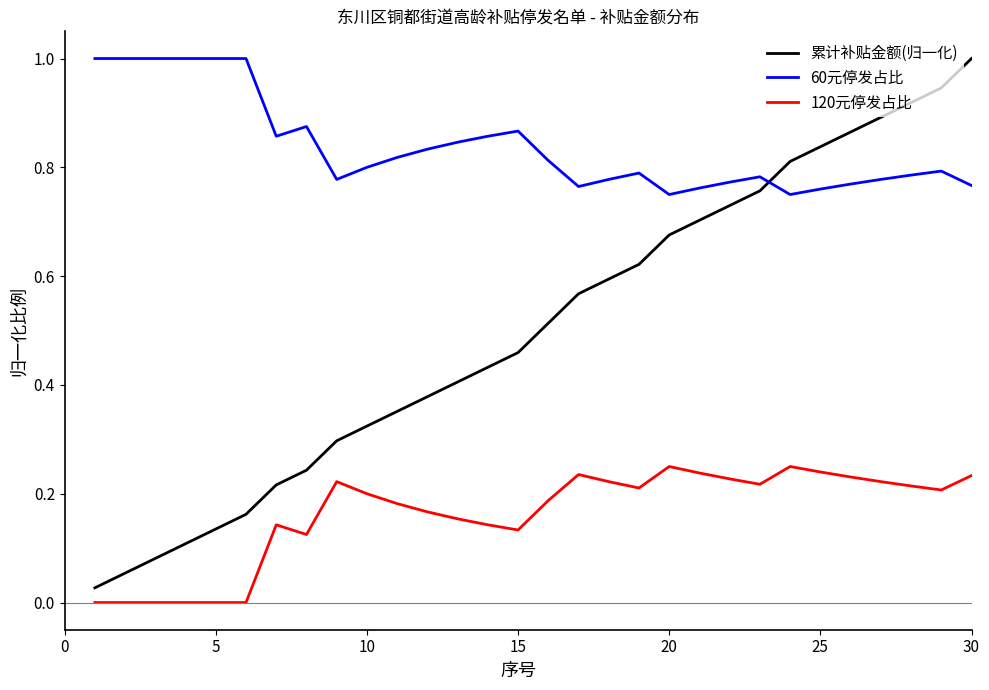

What is the greatest value displayed?

1.0